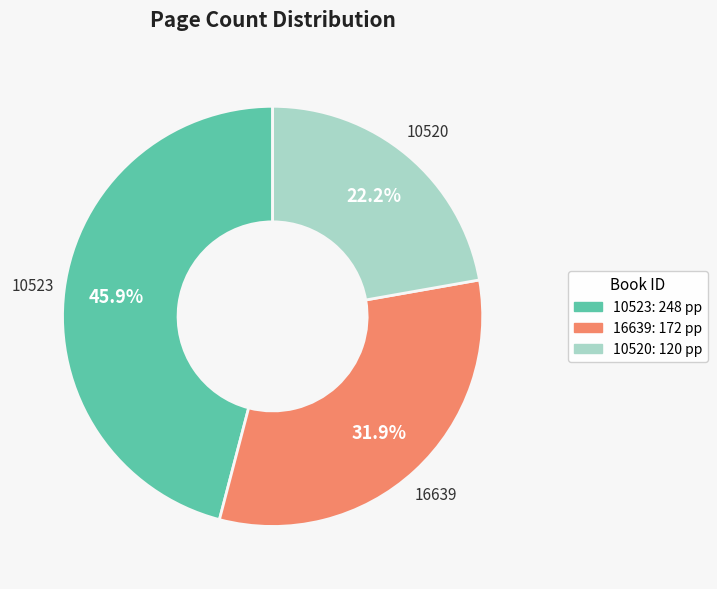

To the nearest percent, what is the difference between the 16639 and 10520 slice percentages?

10%